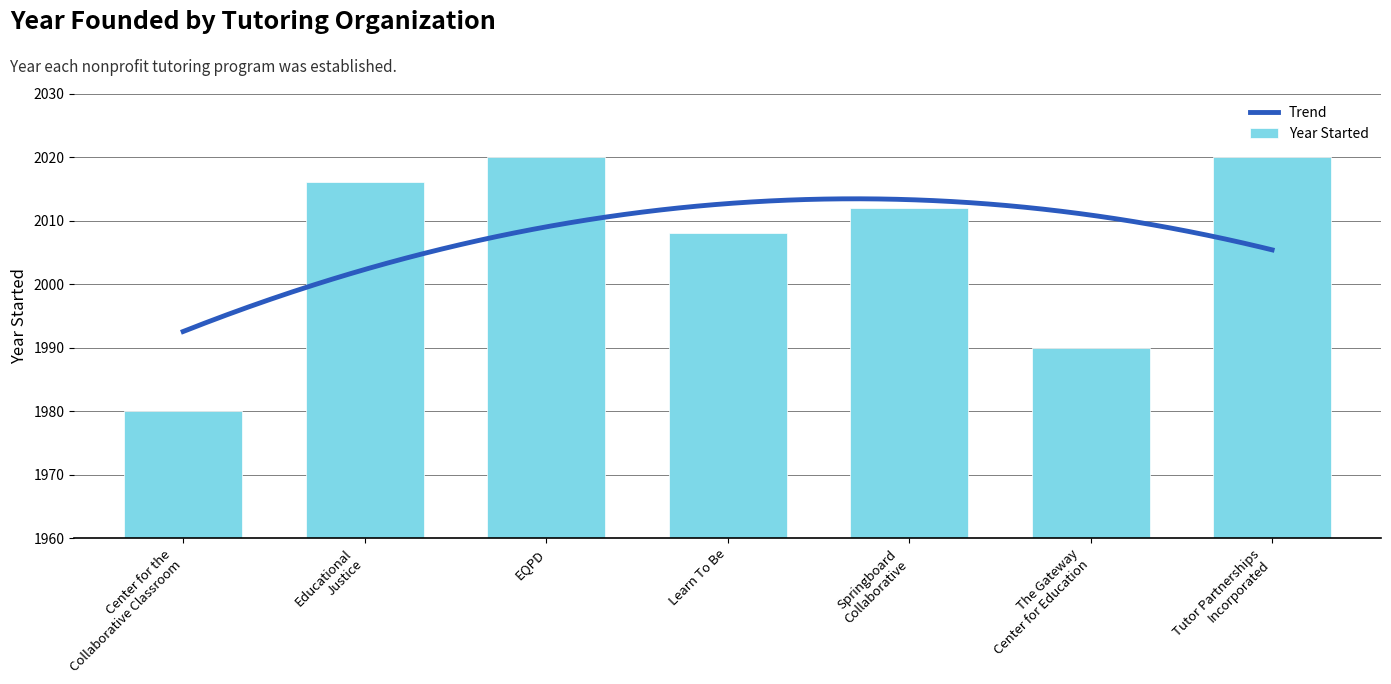

Reading left to right, extract all data points from this chart.

1980	2016	2020	2008	2012	1990	2020